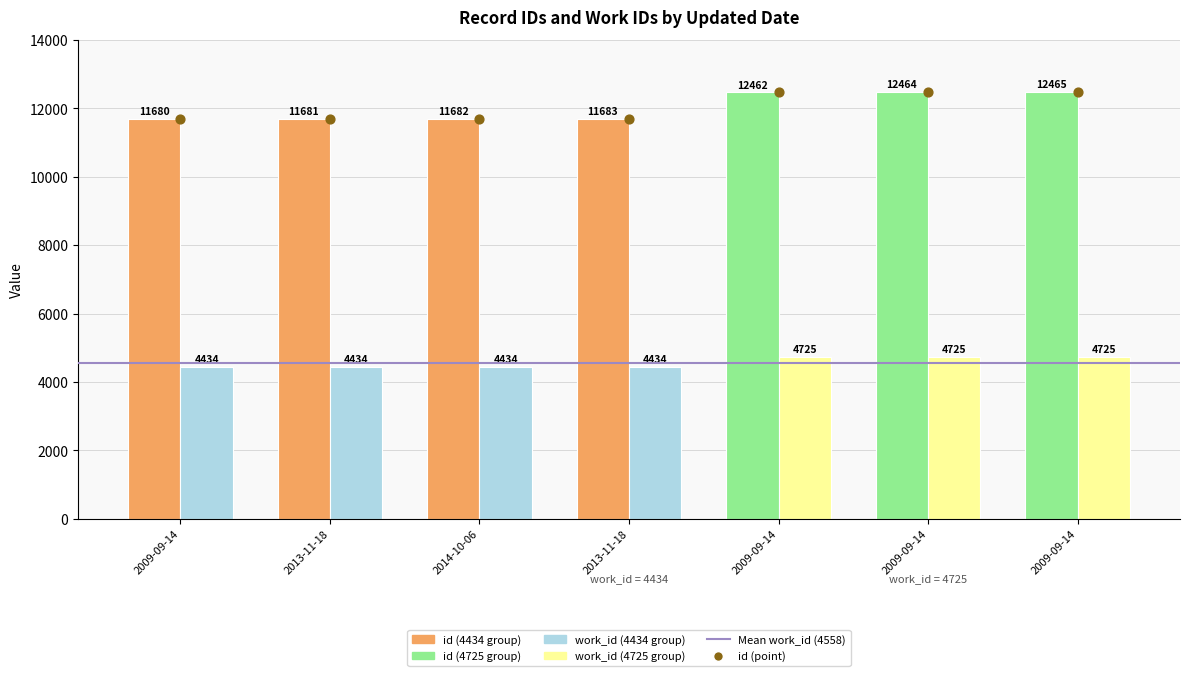

At how many categories does at least one series exceed 9650?

7